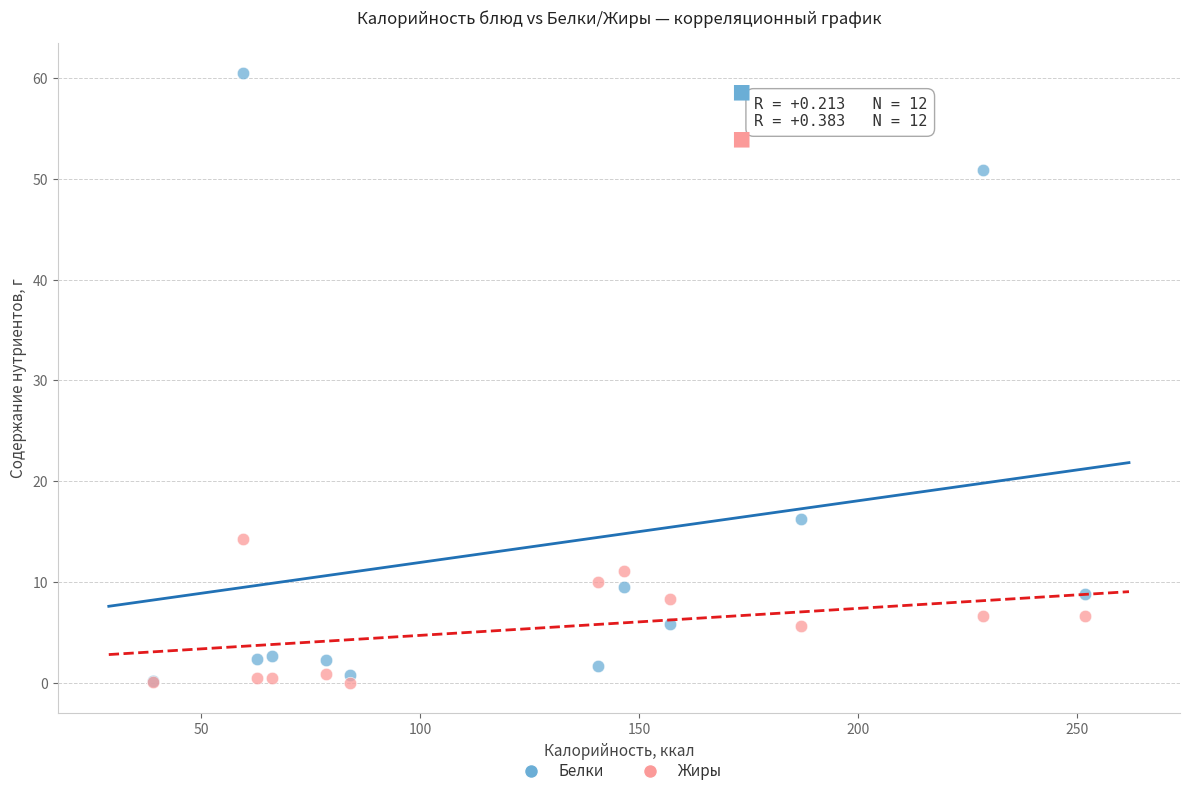

Across all series, what Y value is closest to 30?

16.2